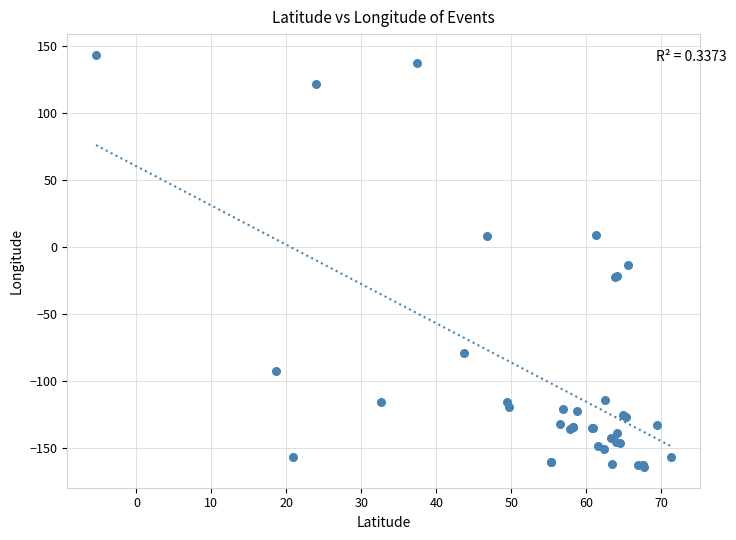

What Y value in the scatter plot is closest to -10?

-13.8